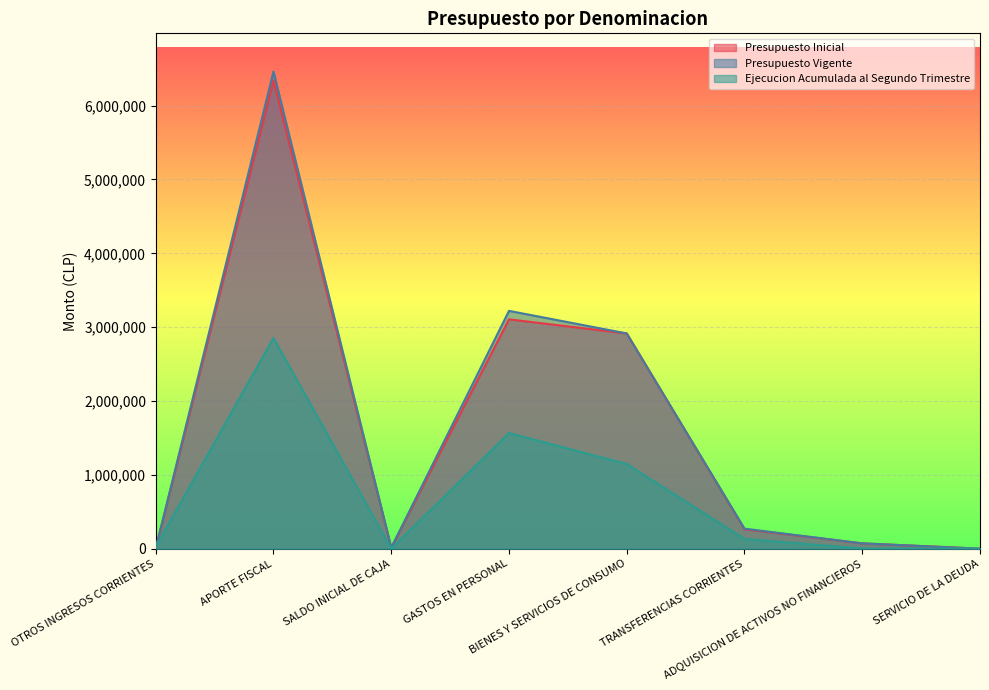

Where is the first local maximum for Ejecucion Acumulada al Segundo Trimestre?

APORTE FISCAL